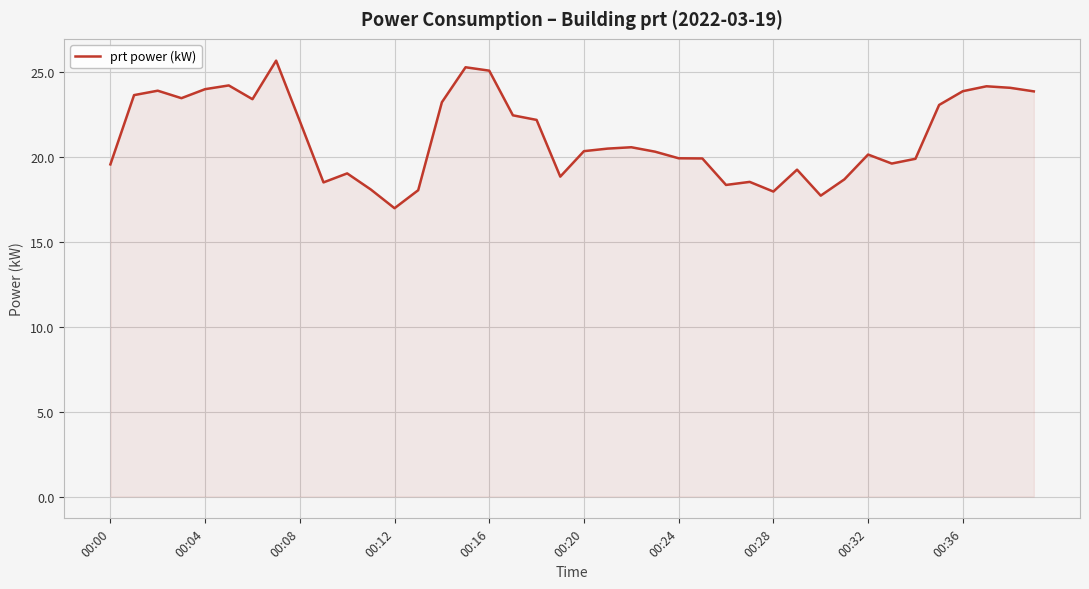

What is the difference between the maximum and minimum values?

8.7